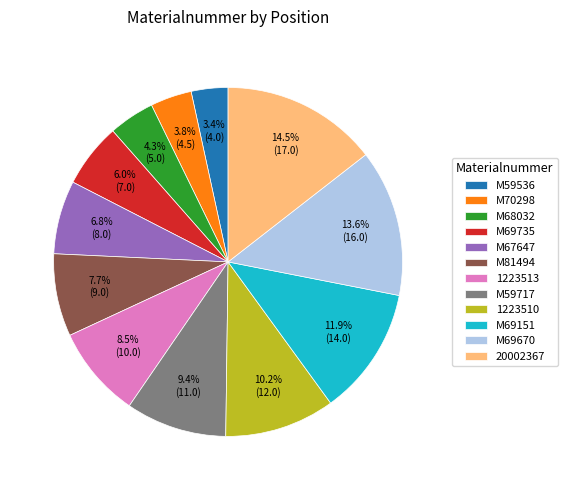

Combined, do M59536 and 1223513 account for over 50%?

No